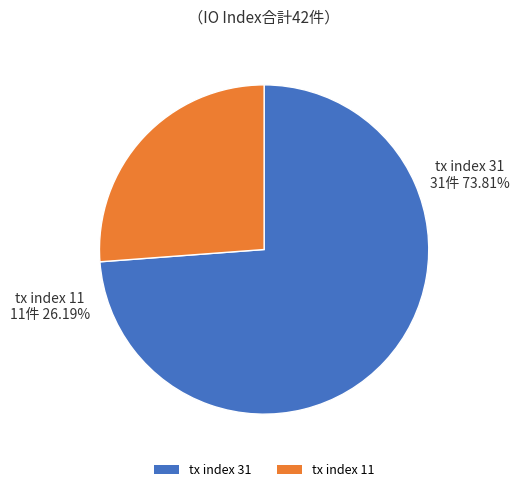

Is it true that tx index 31 is 74% of the pie?

True